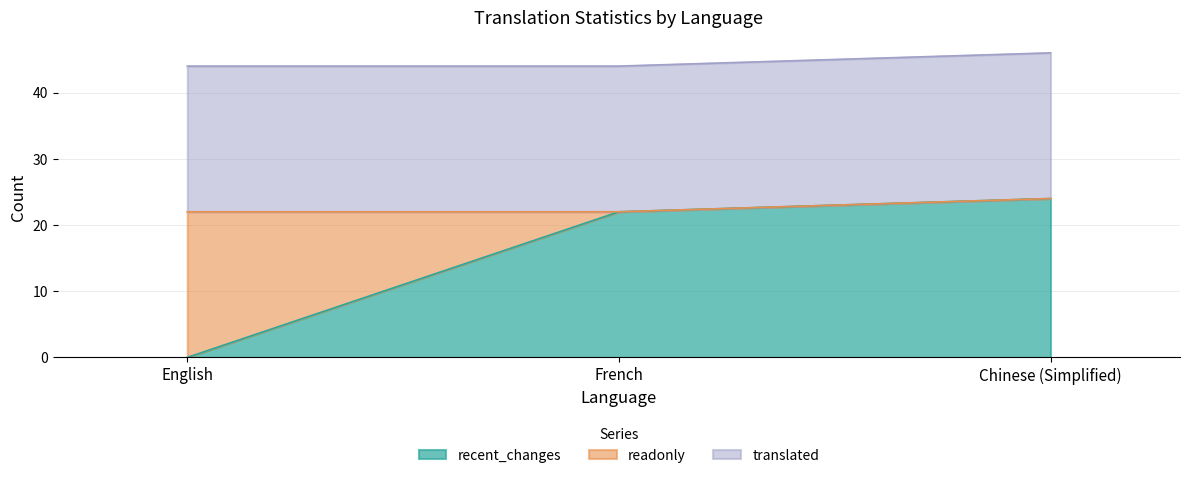

At which label does readonly reach its peak?

English